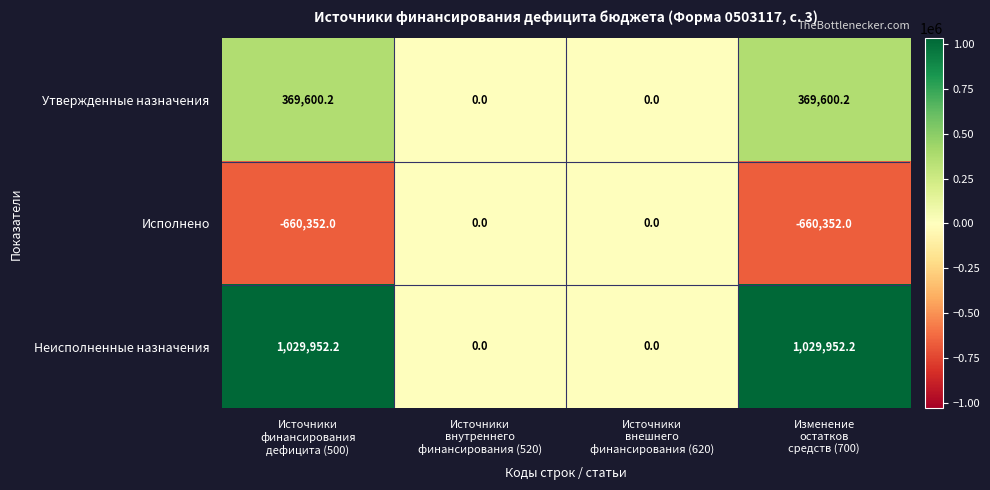

Rank the series by their average value, from lowest to highest.

Исполнено, Утвержденные назначения, Неисполненные назначения